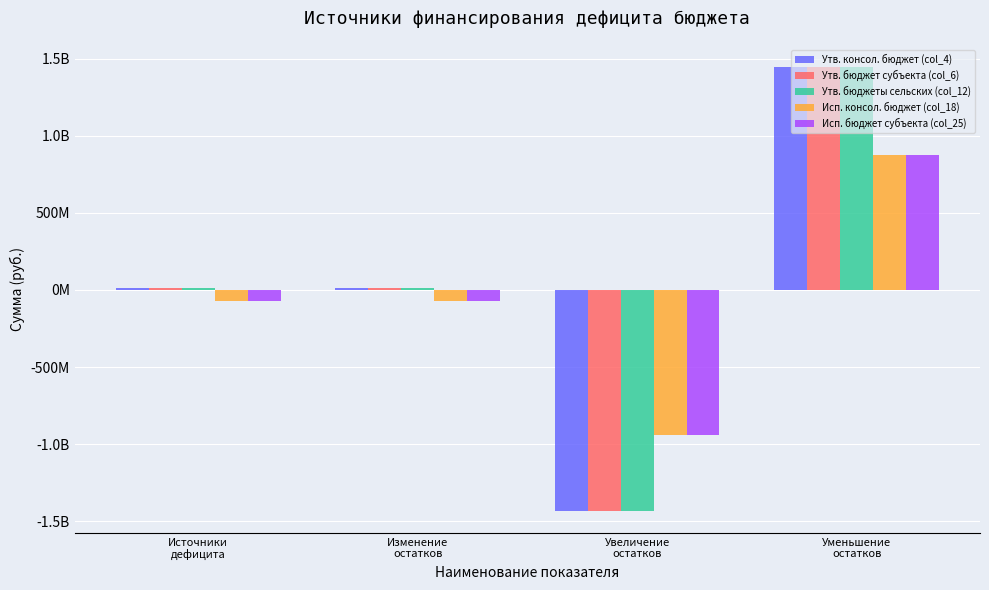

True or false: Исп. консол. бюджет (col_18) has a value of -104321331.9 at Изменение
остатков.

False